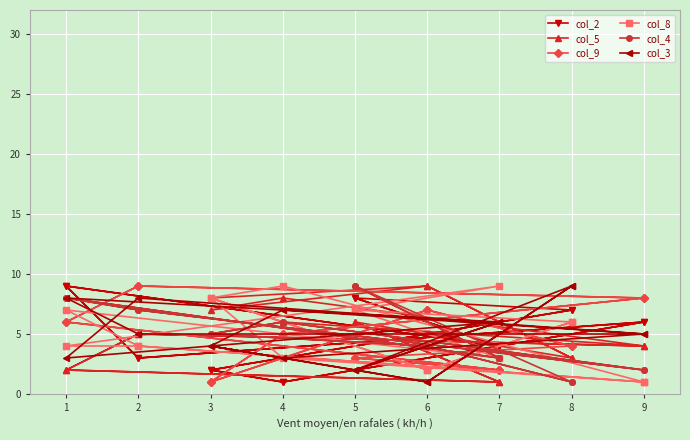

True or false: col_5 and col_8 cross at least once.

True